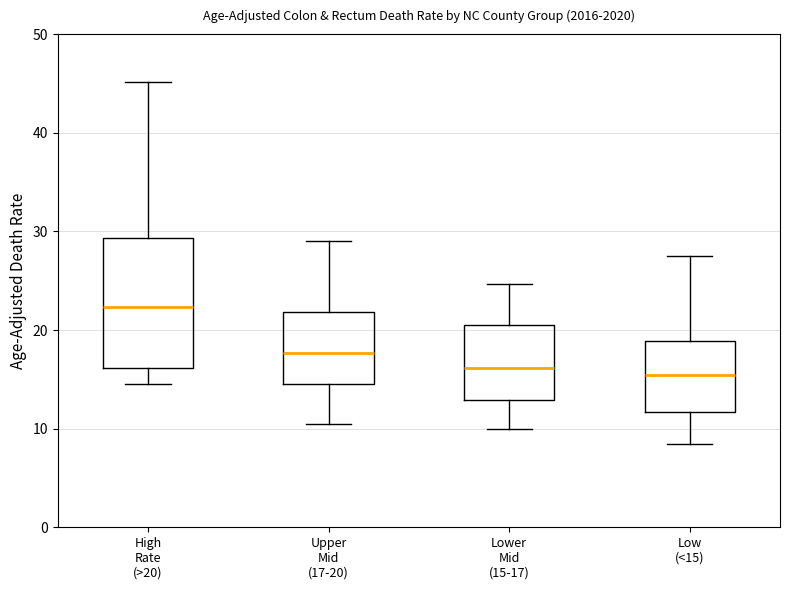

Reading left to right, transcribe this box plot: for each box, give where its median line is, the range the box spans, and where its two whiskers end, as read against the y-axis. The values are not printed on the chart, so give them approximately, as read against the axis.

High Rate (>20): median 22, box 16 to 29, whiskers 15 to 45
Upper Mid (17-20): median 18, box 15 to 22, whiskers 11 to 29
Lower Mid (15-17): median 16, box 13 to 21, whiskers 10 to 25
Low (<15): median 15, box 12 to 19, whiskers 8 to 28